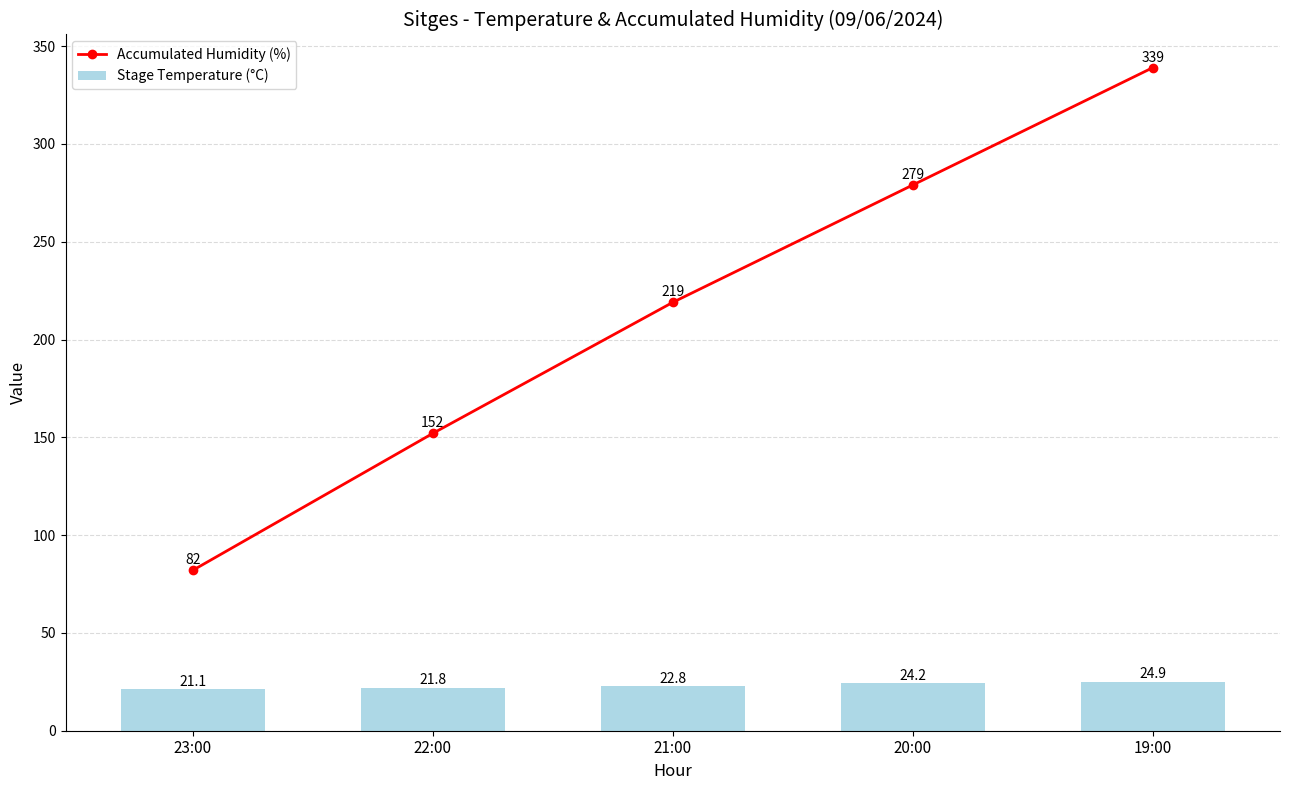

At which label does Stage Temperature (°C) first exceed 22?

21:00